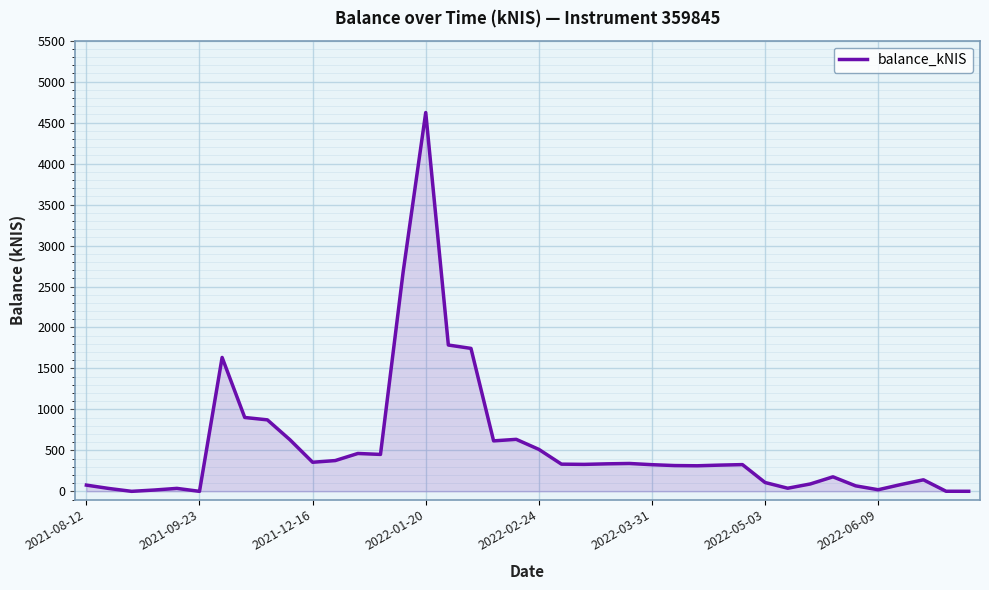

What is the difference between the maximum and minimum values?

4623.4